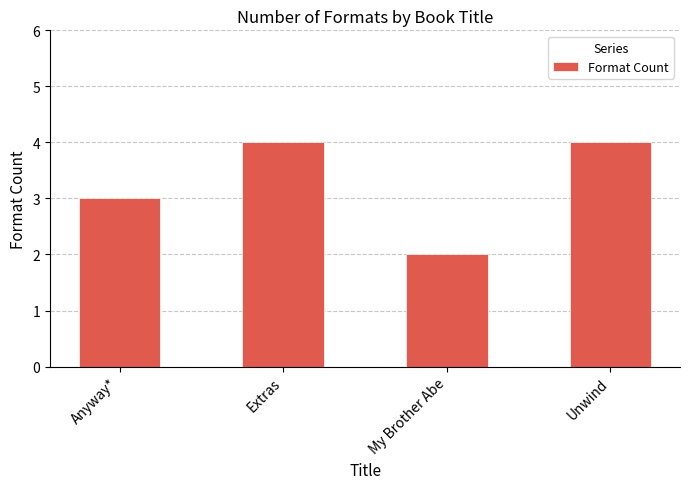

How many categories are shown in the chart?

4